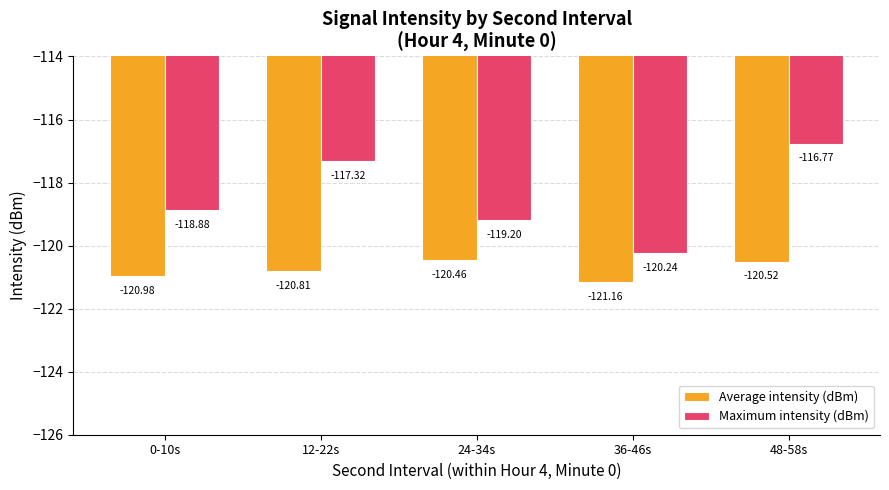

What is the average value of the Maximum intensity (dBm) series?

-118.5